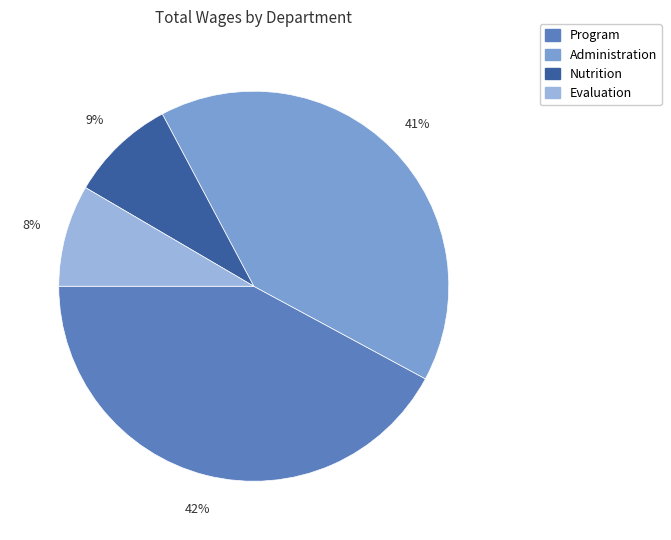

To the nearest percent, what is the average slice percentage?

25%